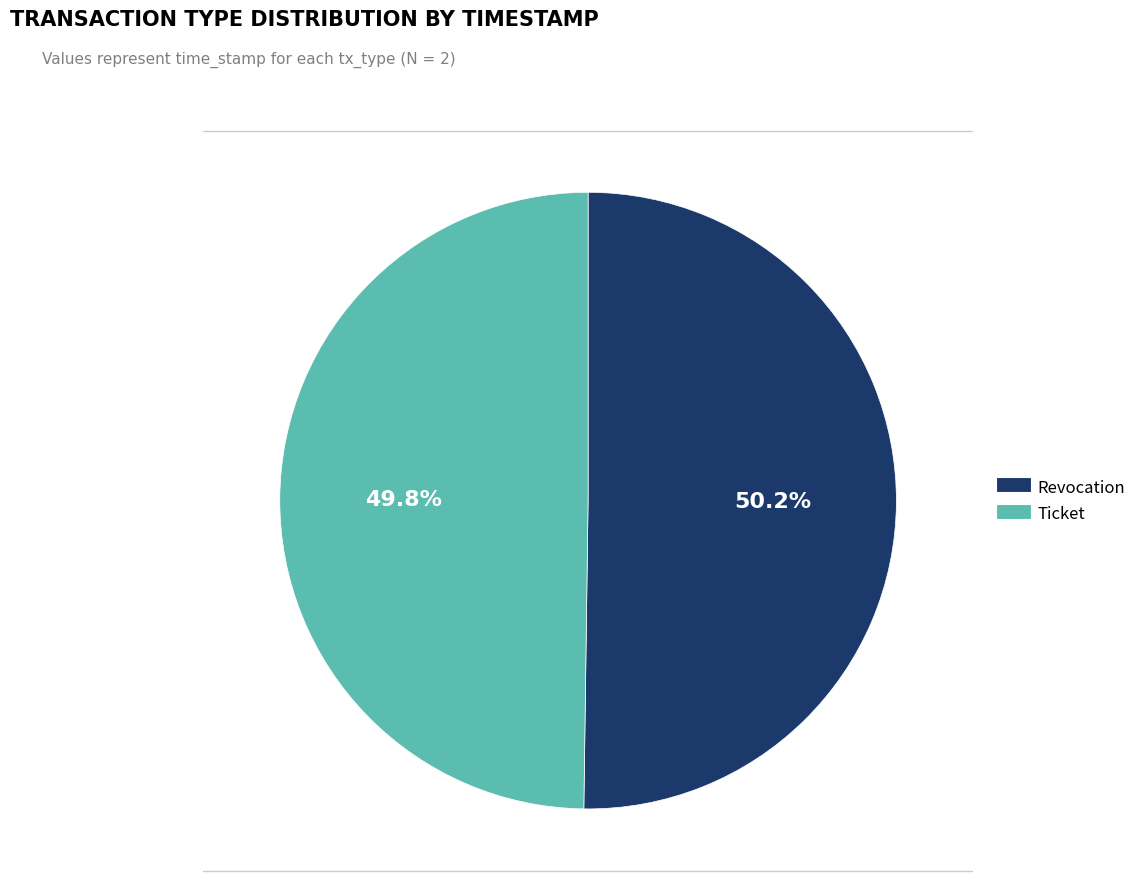

Which slice is the smallest?

Ticket